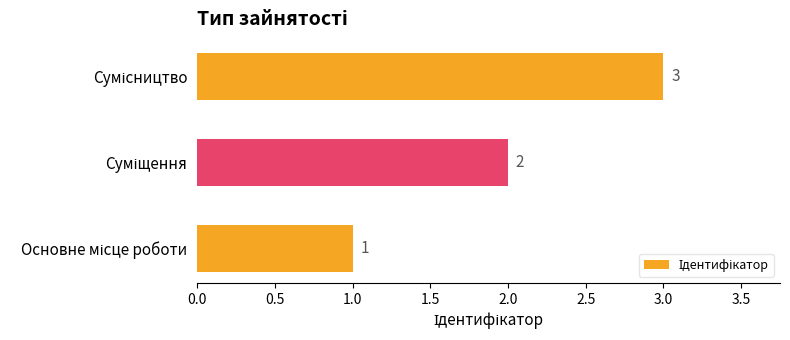

What is the average value?

2